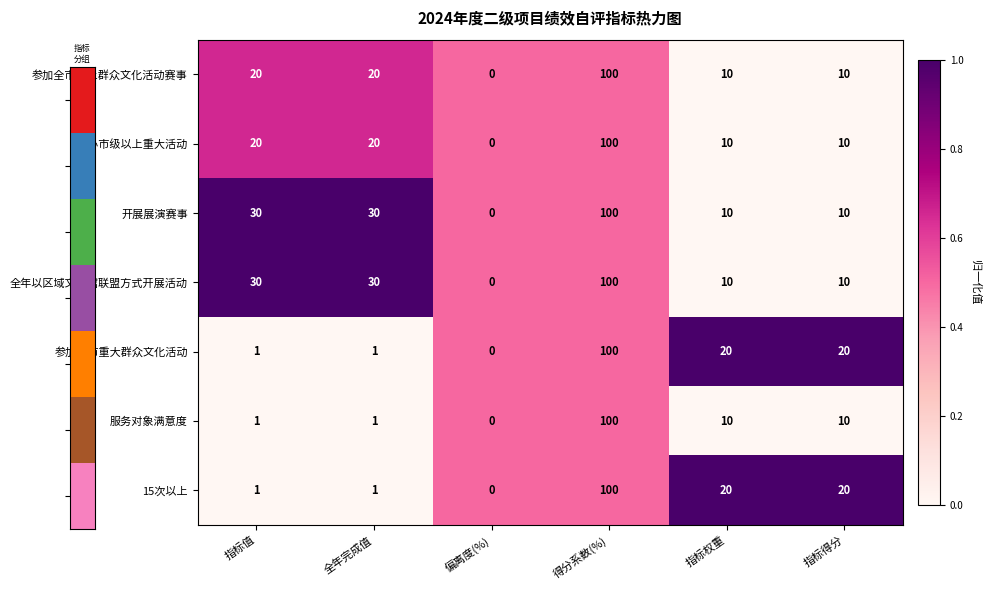

What is the greatest value displayed?

100